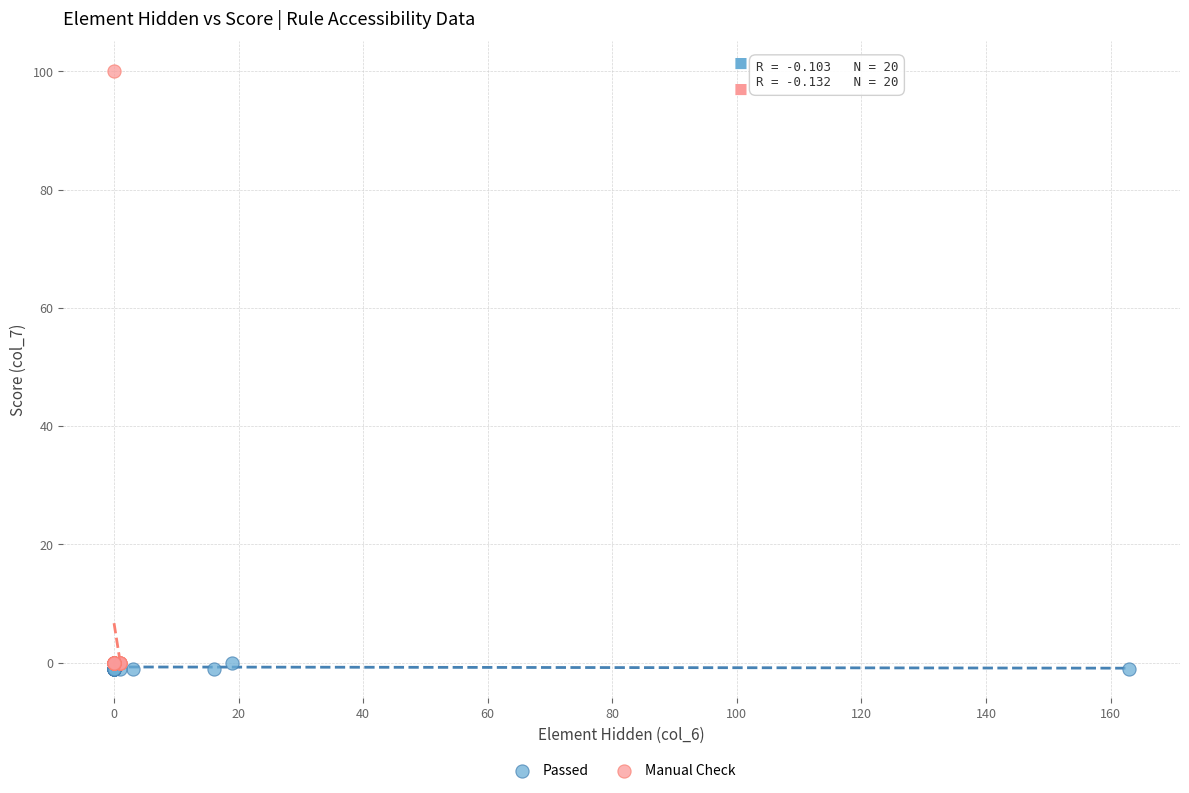

Which series has the widest spread of Y values?

Manual Check